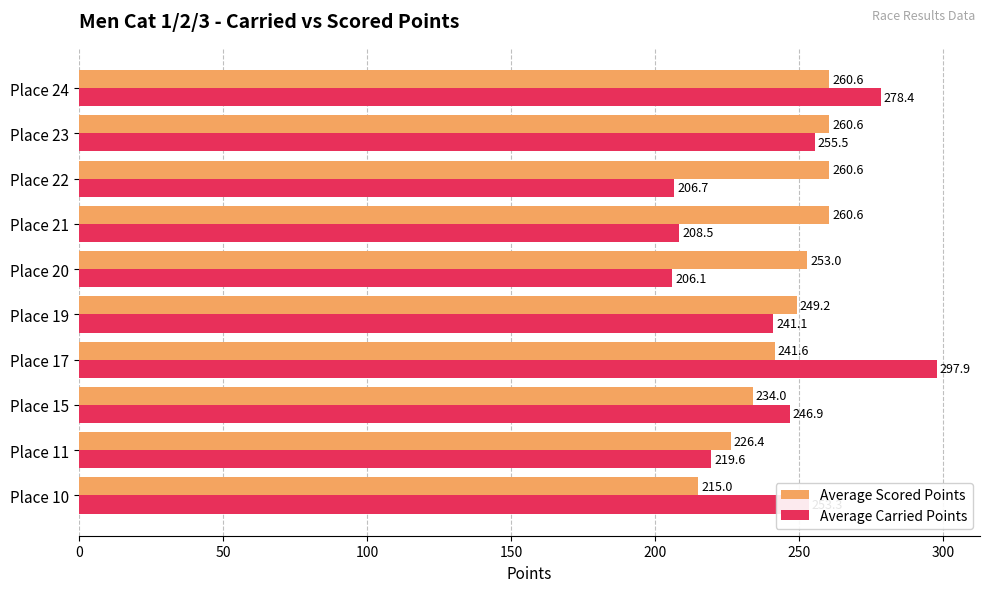

What is the sum of the Average Carried Points values at Place 19 and Place 22?

447.8